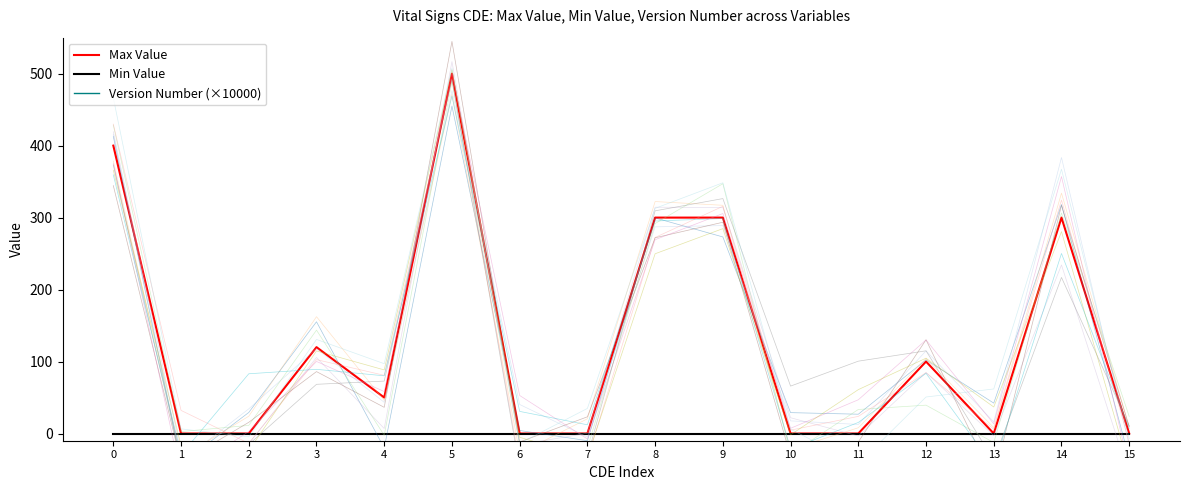

What is the value of the Max Value point at the 5th from the left?

50